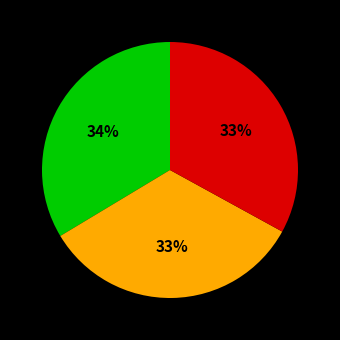

Is there any slice that represents more than half of the pie?

No